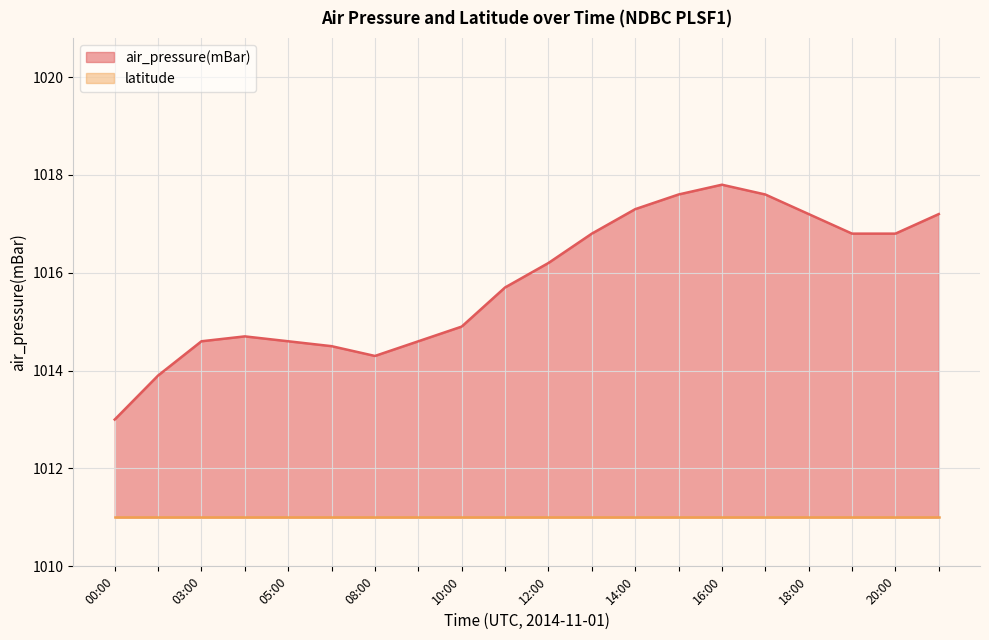

At which label does air_pressure(mBar) first exceed 1016?

12:00